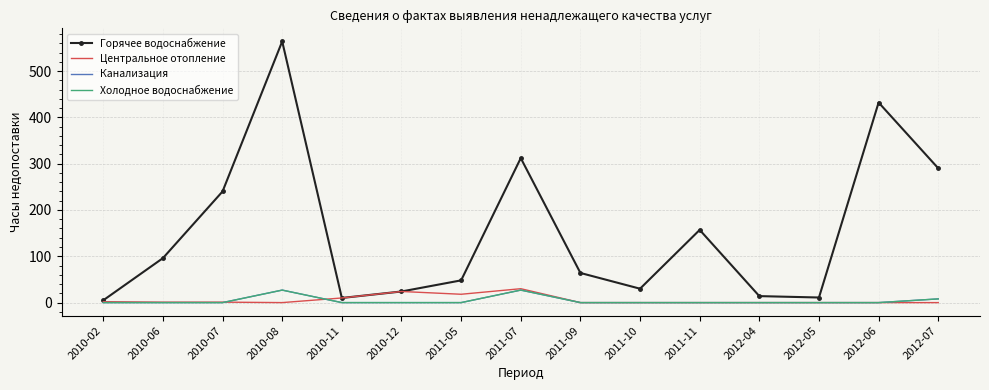

How many lines are shown in the chart?

4